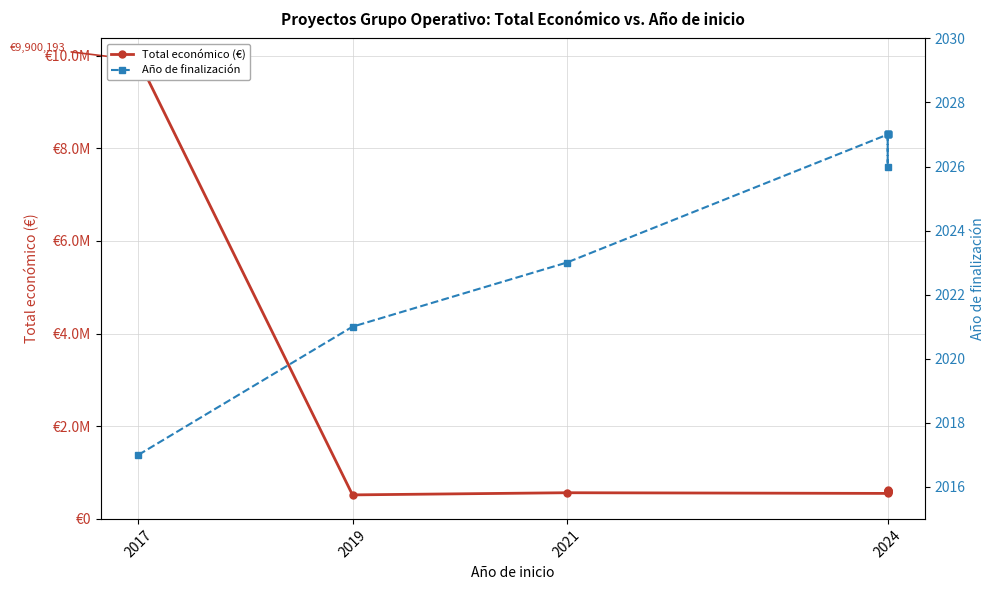

Rank the series by their average value, from highest to lowest.

Total económico (€), Año de finalización